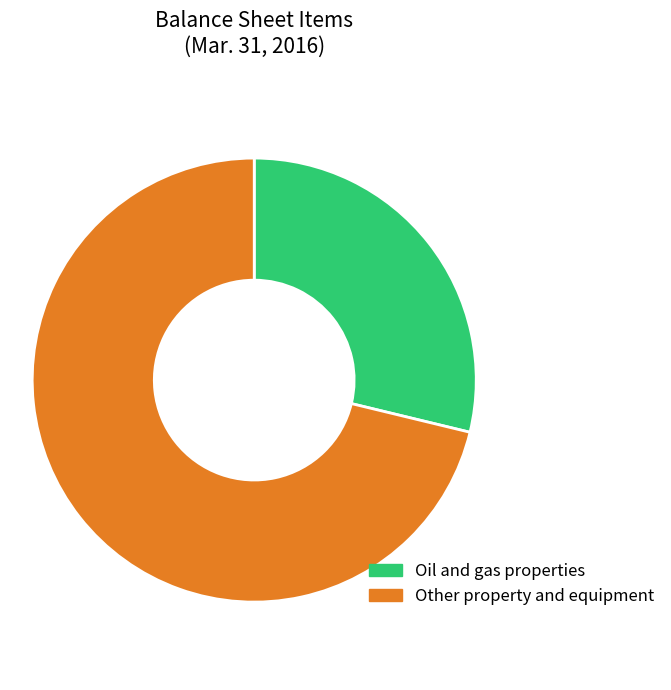

Rank the categories by value from lowest to highest.

Oil and gas properties, Other property and equipment